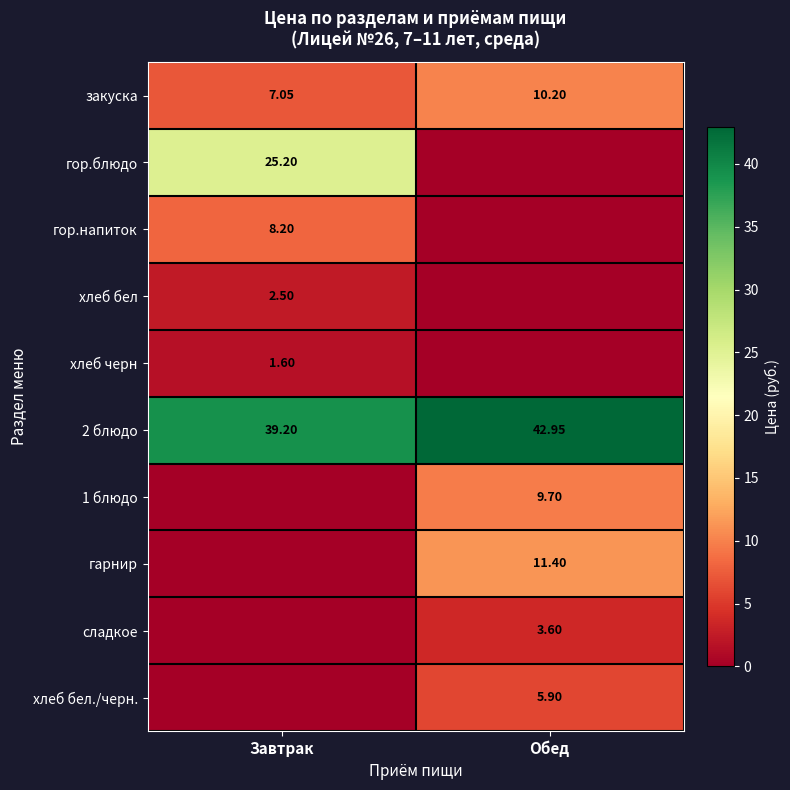

List the labels in order of 2 блюдо value, largest first.

Обед, Завтрак